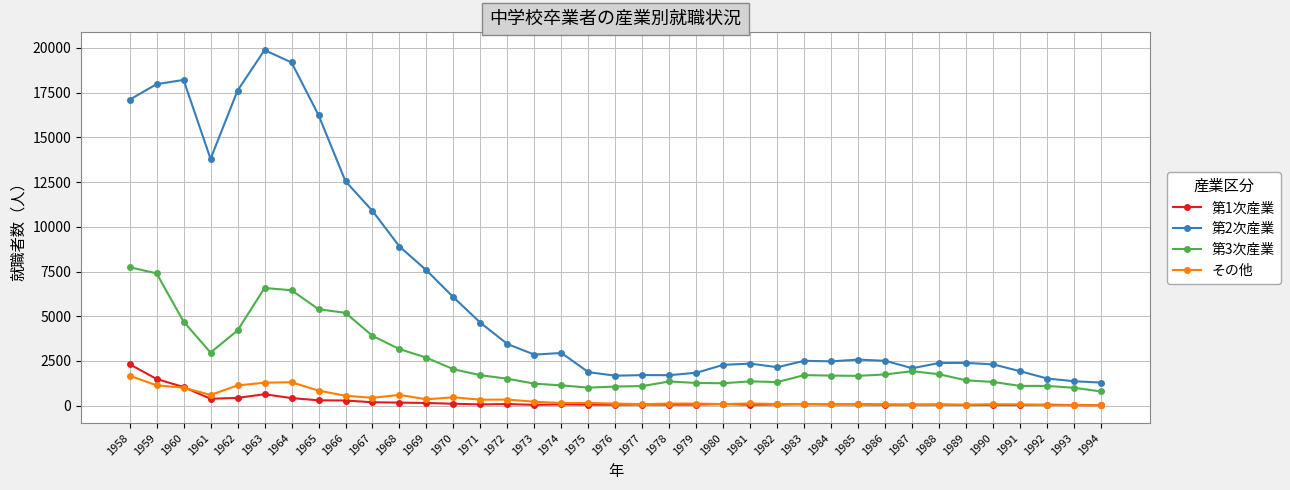

How many categories are shown in the chart?

37